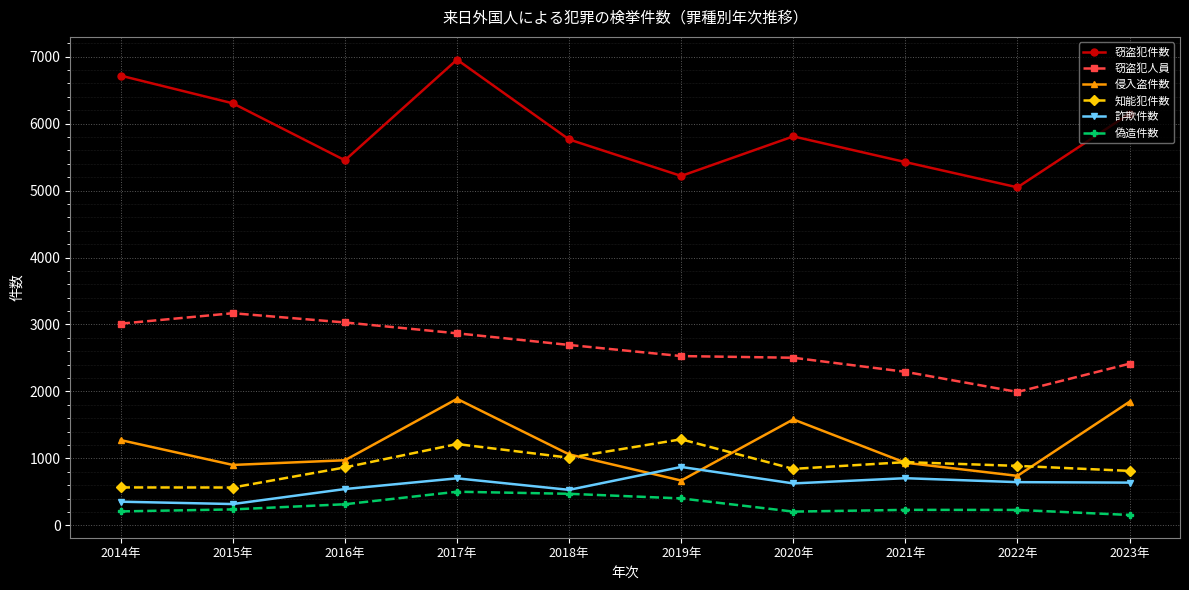

Rank the series by their maximum value, from highest to lowest.

窃盗犯件数, 窃盗犯人員, 侵入盗件数, 知能犯件数, 詐欺件数, 偽造件数